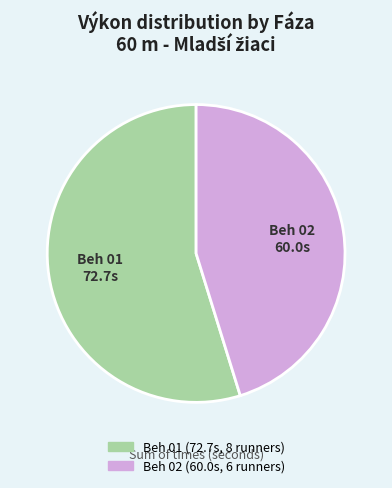

The Beh 01 slice represents 47% of the pie. True or false?

False